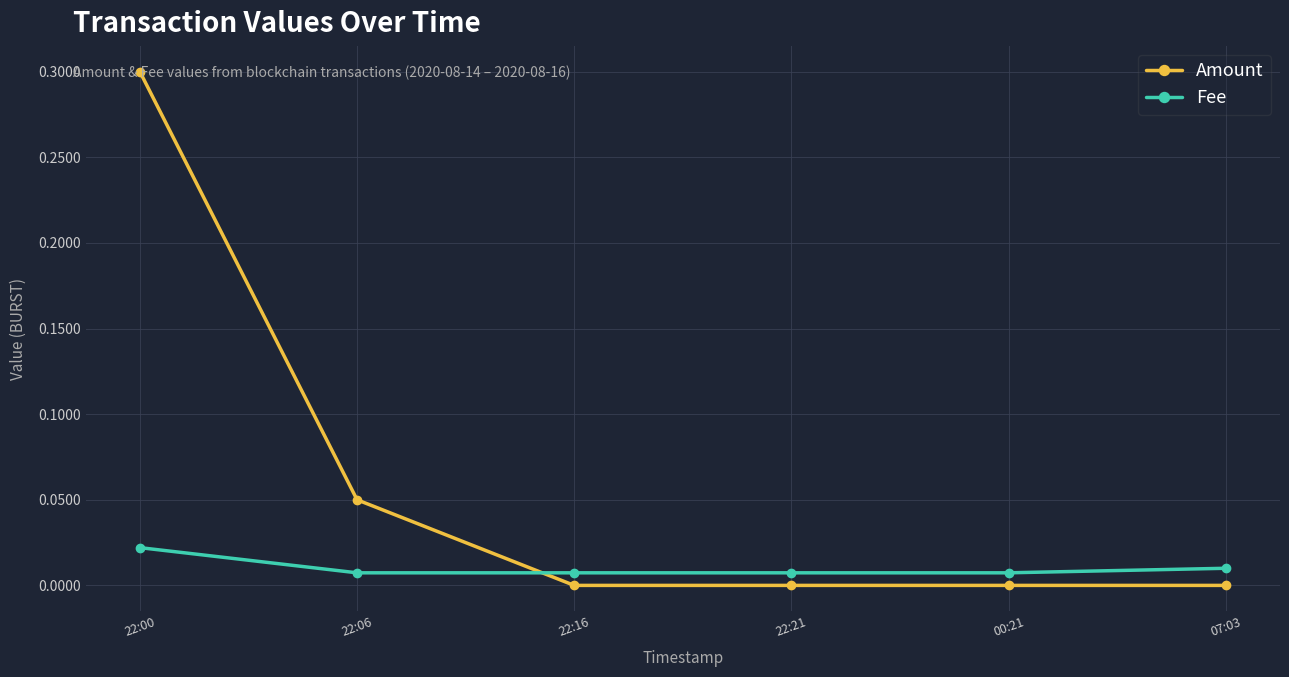

At 07:03, list the series in order from smallest to largest.

Amount, Fee